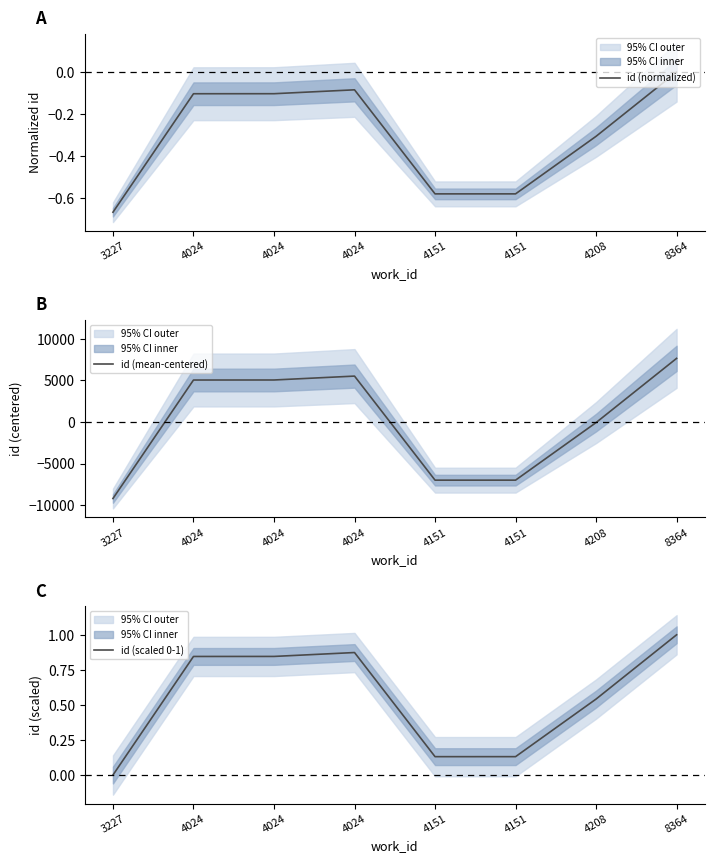

The id (scaled 0-1) series shows 1.5 at 8364. True or false?

False